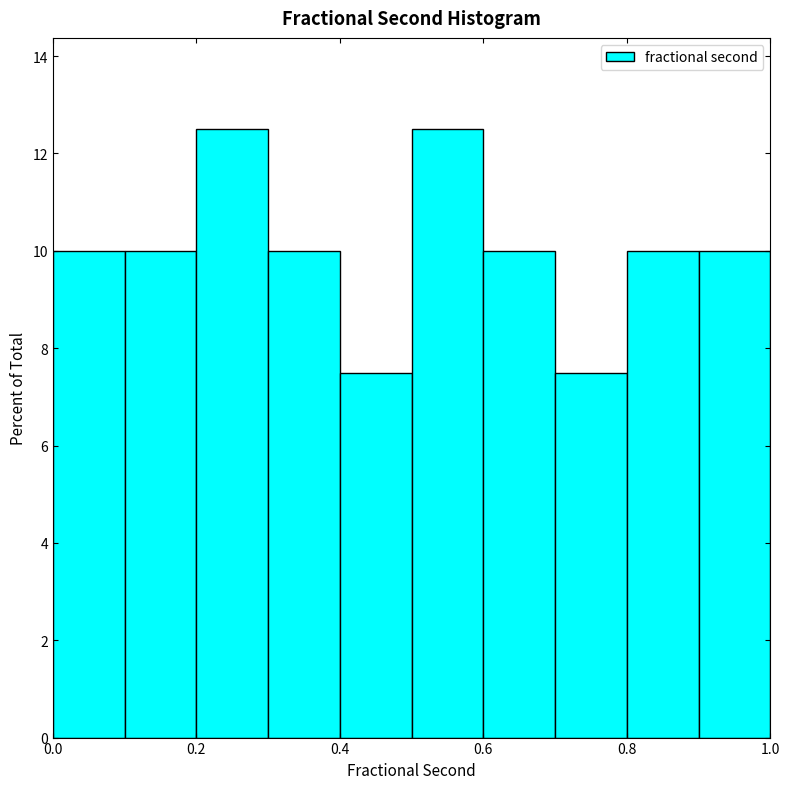

What is the height of the bar covering 0.5 to 0.6 on the x-axis? The values are not printed on the chart, so give them approximately, as read against the axis.

12.6